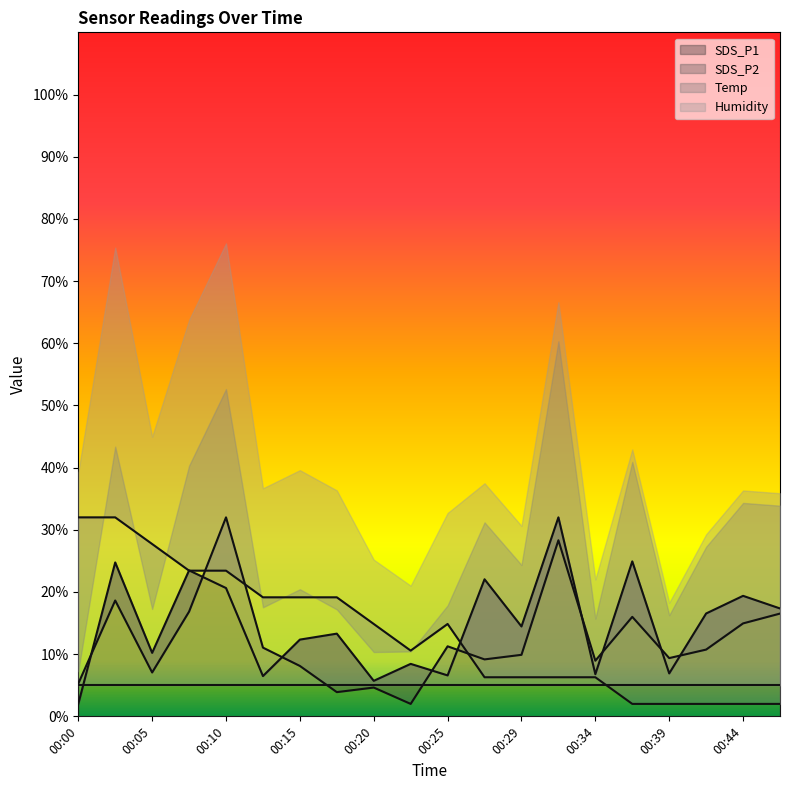

Which category has the lowest value across all series?

00:00